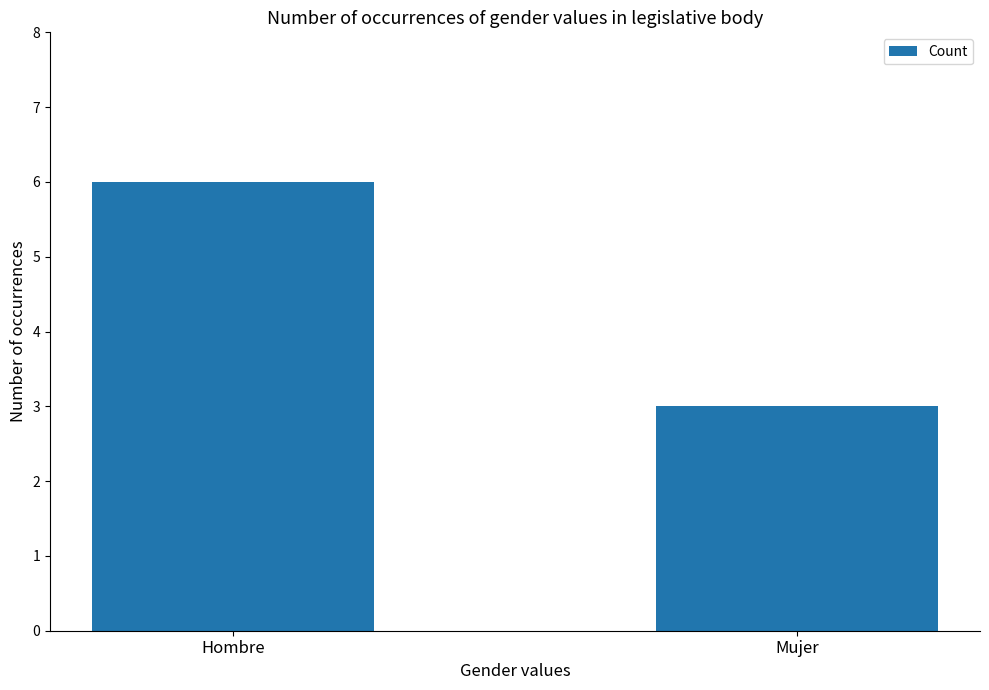

True or false: the data shows 6 at Hombre.

True